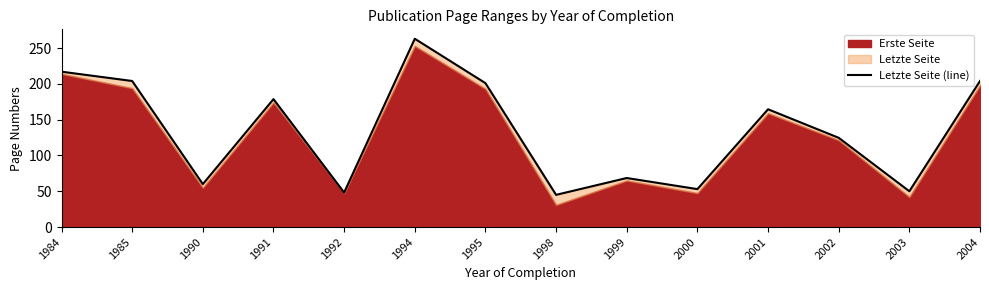

How many values are below 164?

7